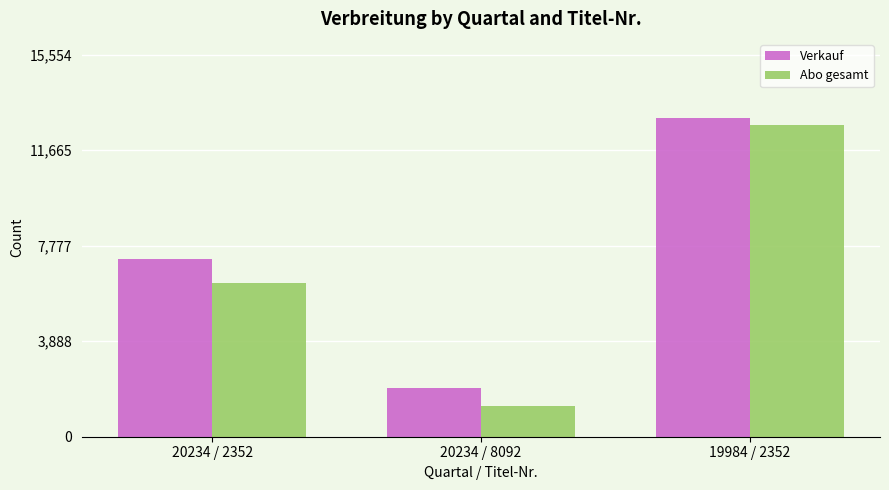

The Abo gesamt series shows 6248 at 20234 / 2352. True or false?

True